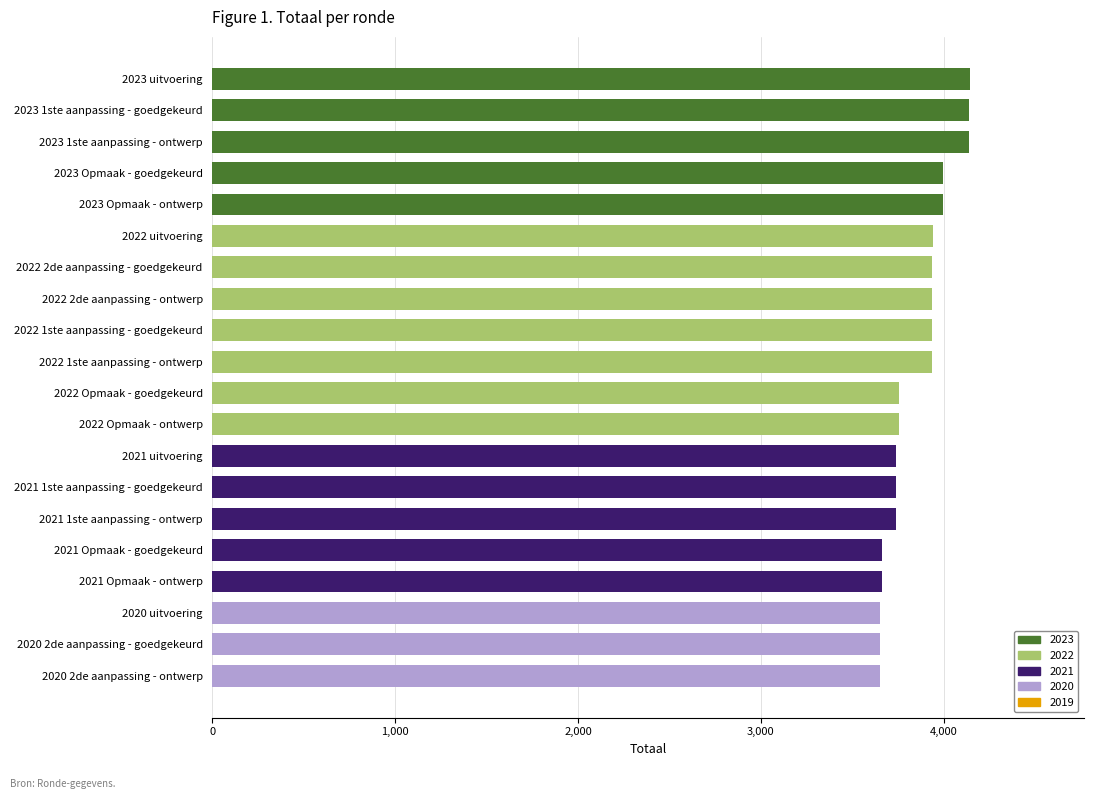

How many categories are shown in the chart?

20